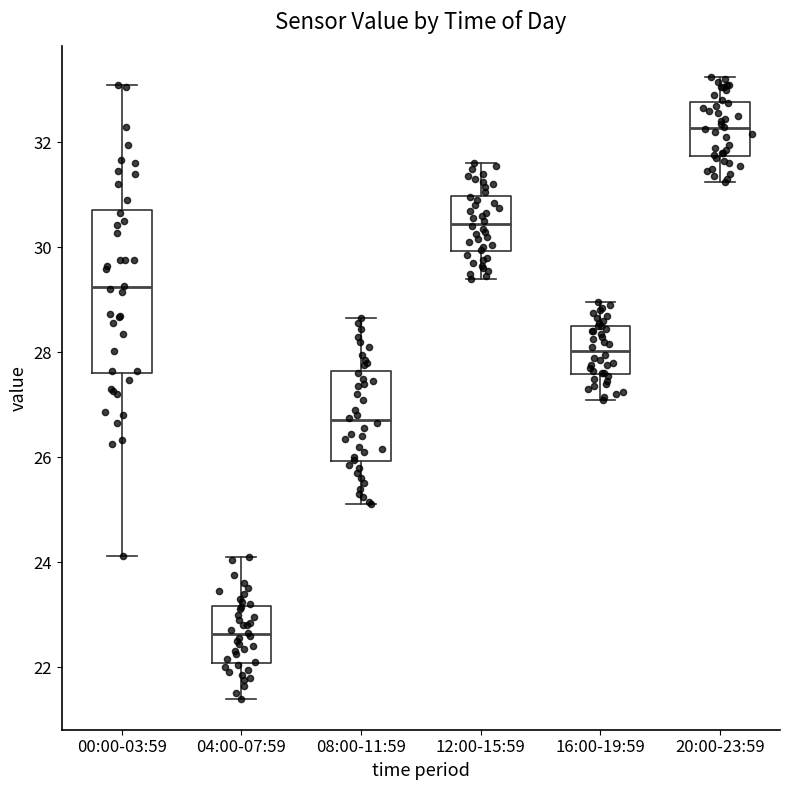

Which box is the tallest, from its lower edge to its upper edge?

00:00-03:59